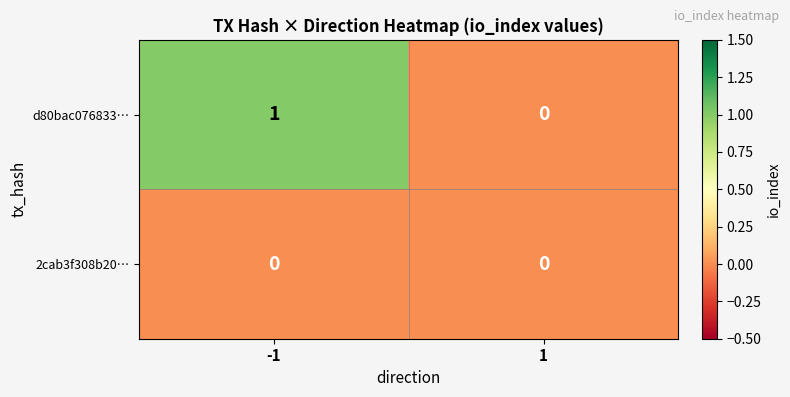

List the series in order of their overall mean, highest first.

d80bac076833…, 2cab3f308b20…